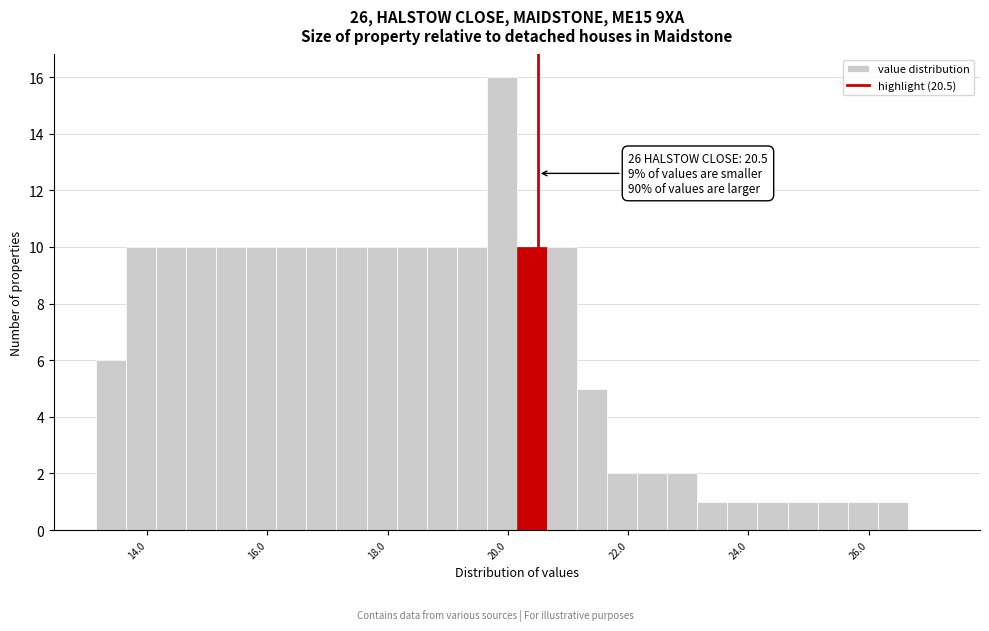

Read against the x-axis, roughly where is the centre of the tallest bar?

20.0